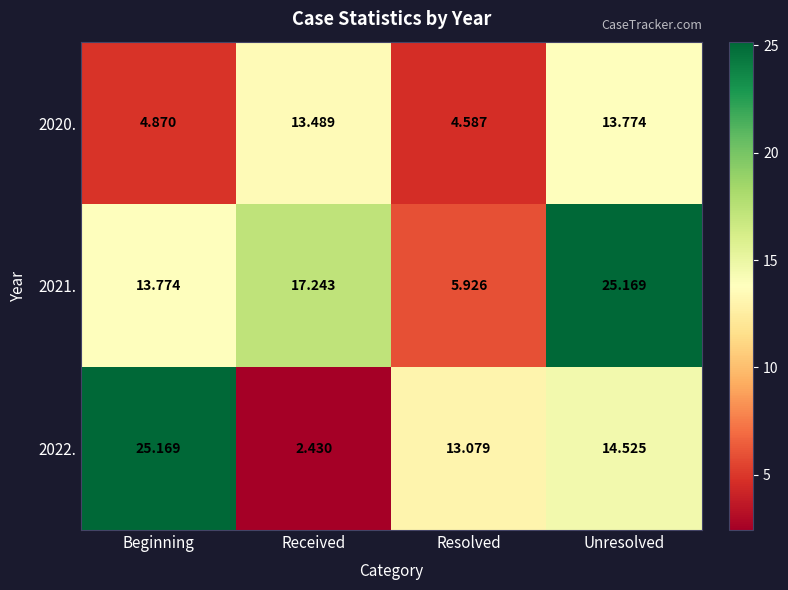

Which series has the largest total across all categories?

2021.